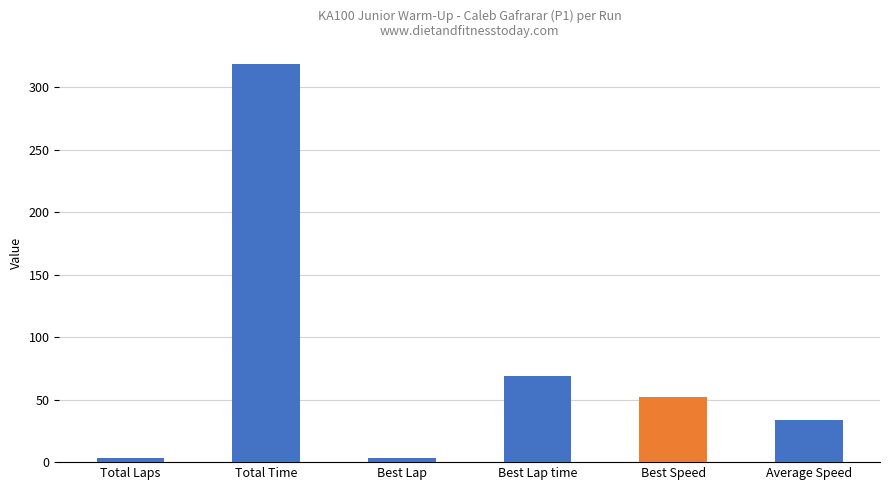

How many distinct data groups are displayed?

1